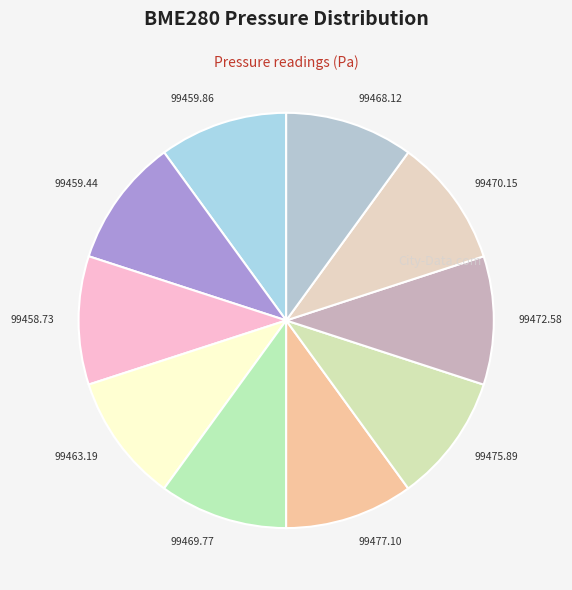

Is there any slice that represents more than half of the pie?

No